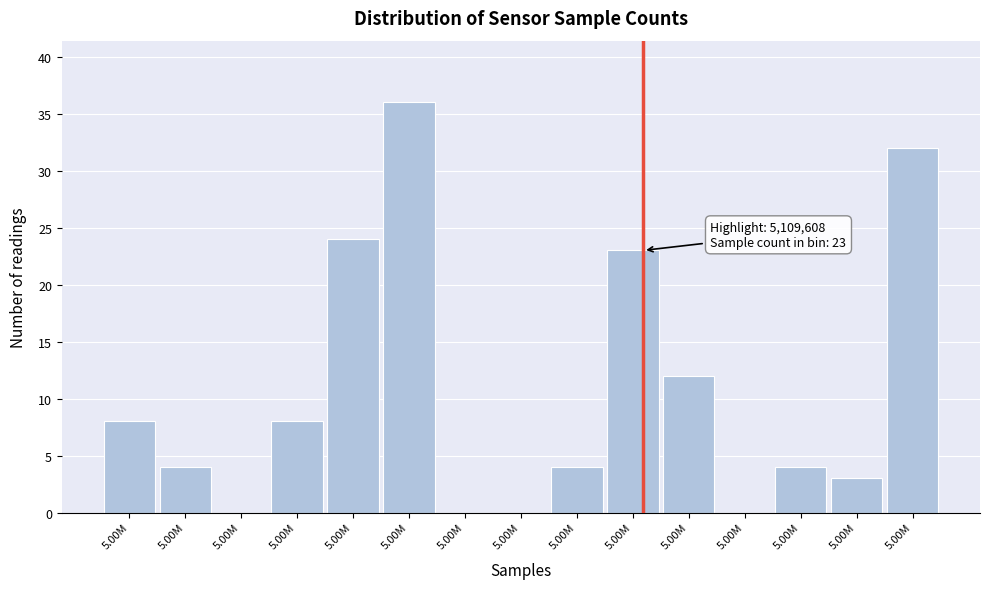

Are the bars horizontal?

No